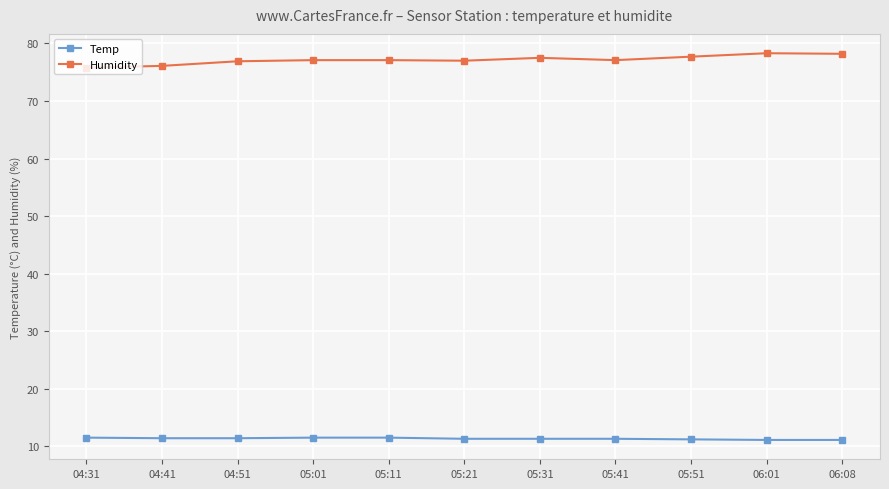

The value of Humidity at 04:31 is 131.0. True or false?

False